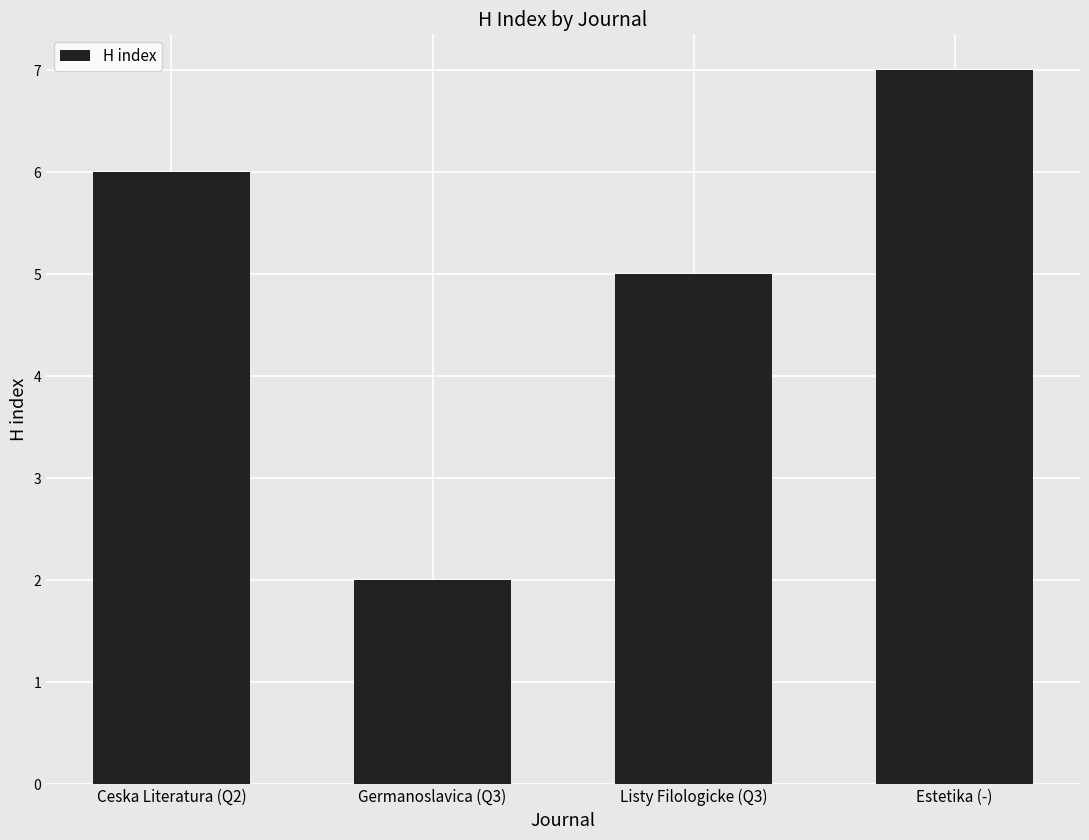

At which category does the chart reach its minimum across all series?

Germanoslavica (Q3)